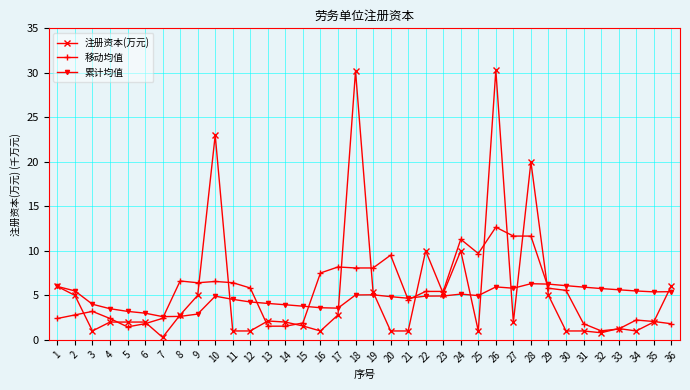

At which label does 移动均值 reach its peak?

26